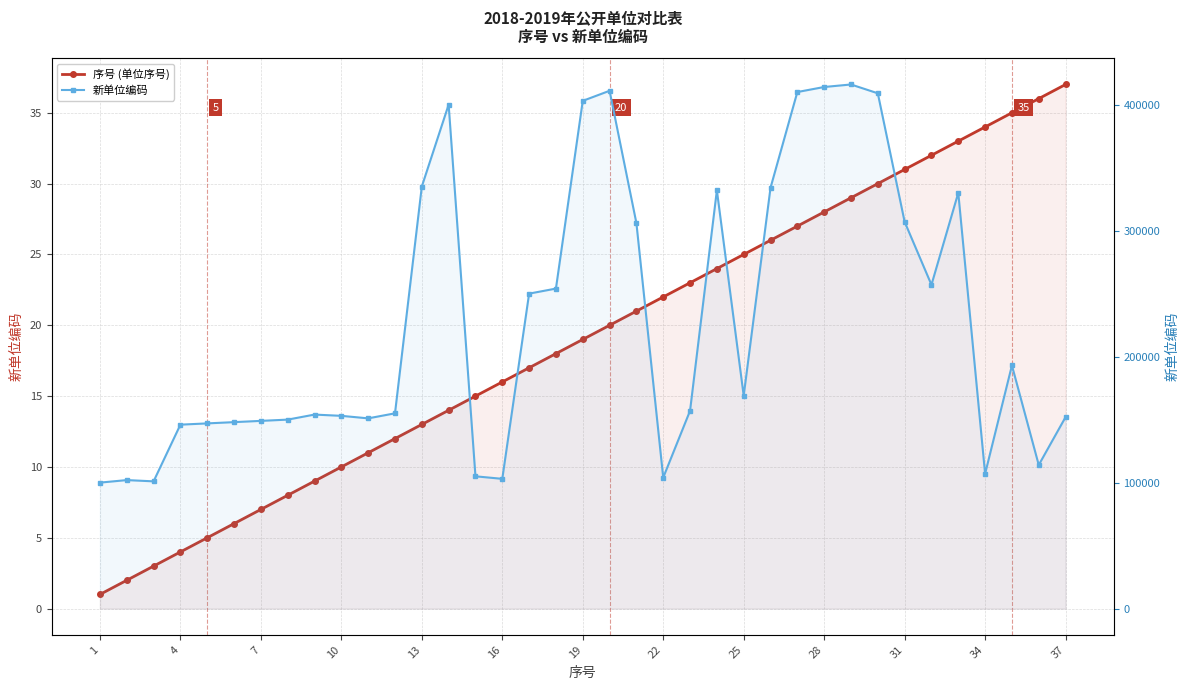

What is the sum of all 序号 (单位序号) values?

703